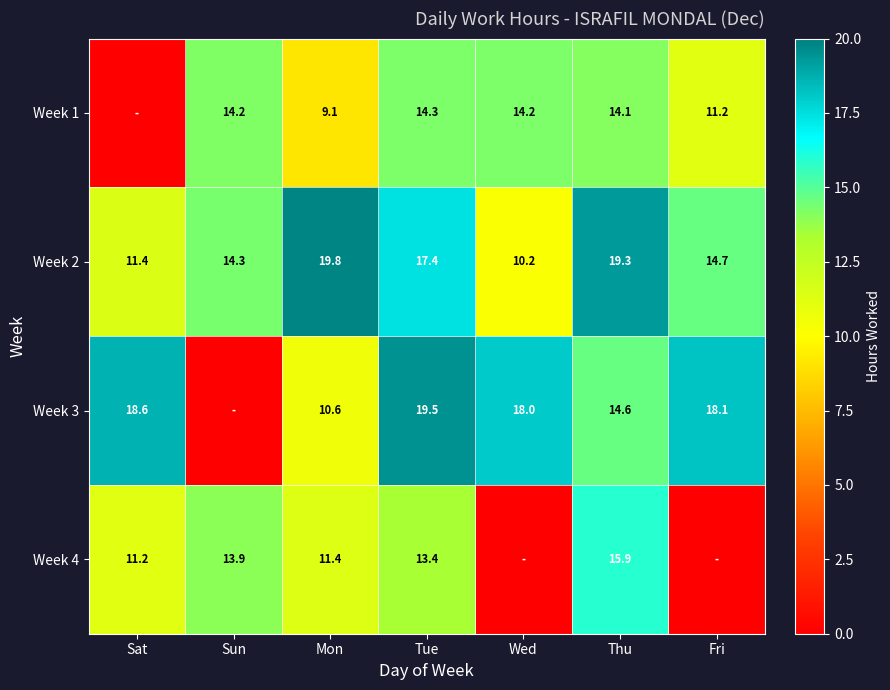

Is it true that Week 2 equals 17.4 at Tue?

True